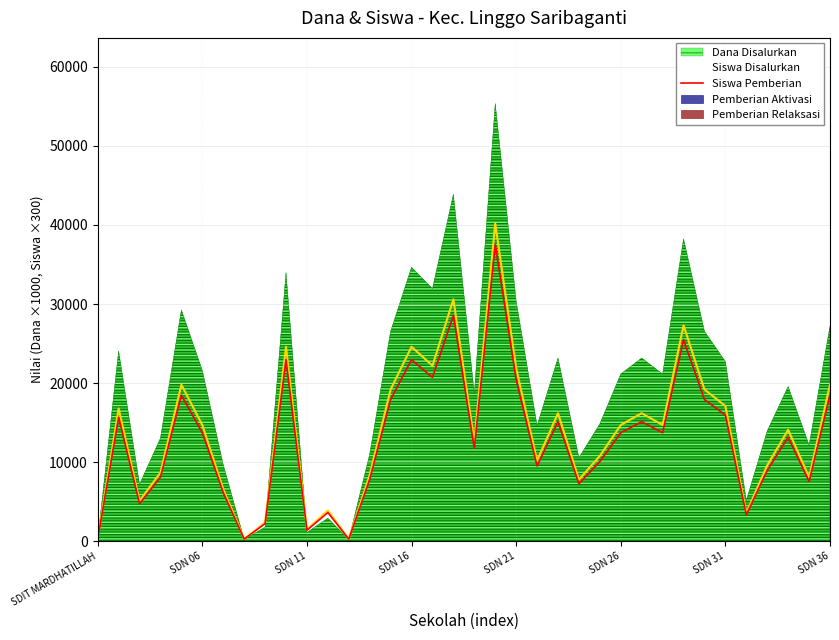

Does the chart display data point markers on the line(s)?

No